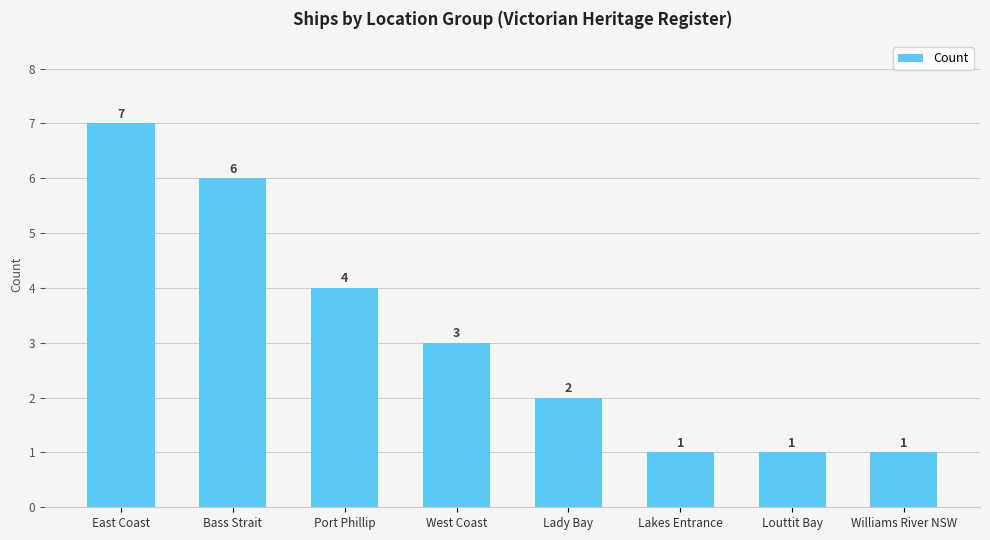

What is the average value?

3